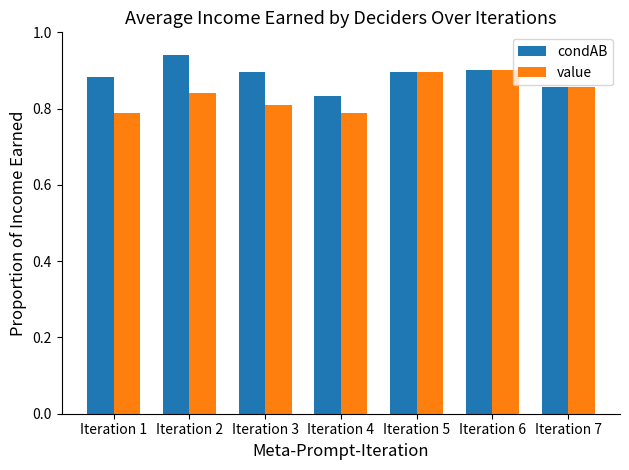

What is the difference between the value values at Iteration 1 and Iteration 5?

0.1